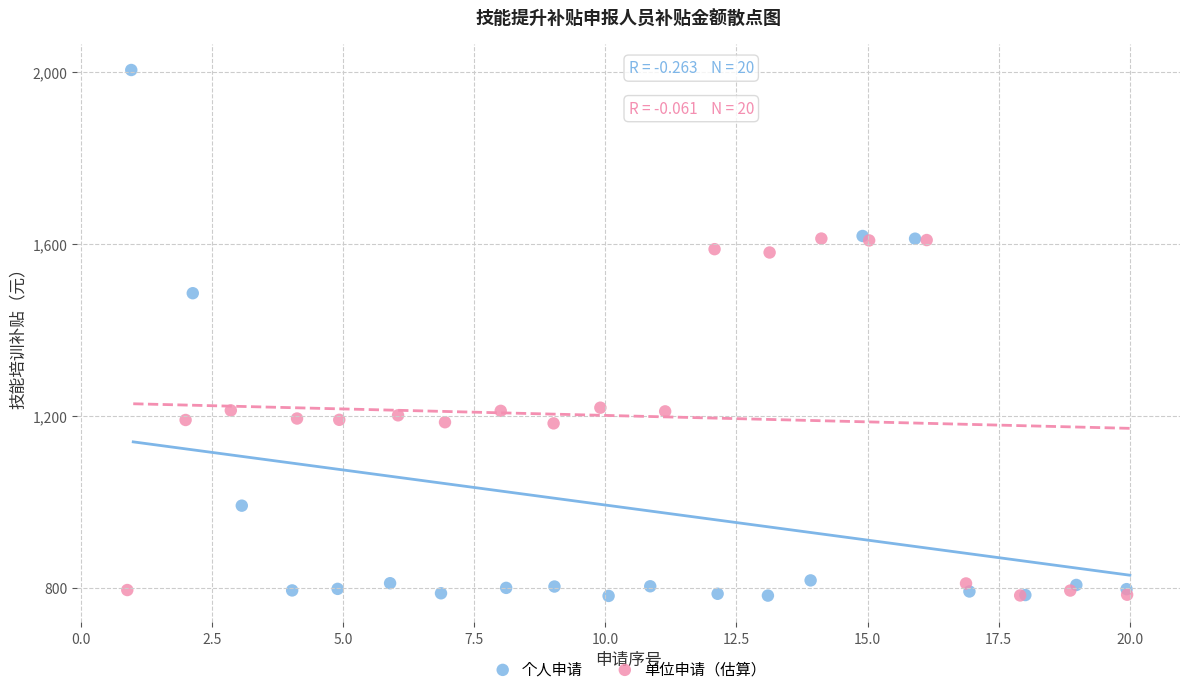

Which series reaches the maximum Y coordinate?

个人申请